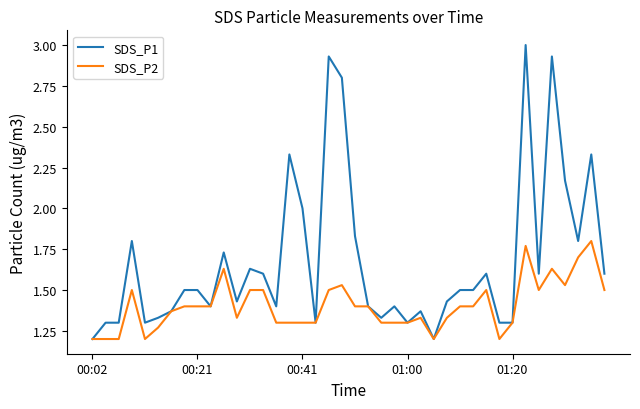

Which series has the widest spread of values?

SDS_P1